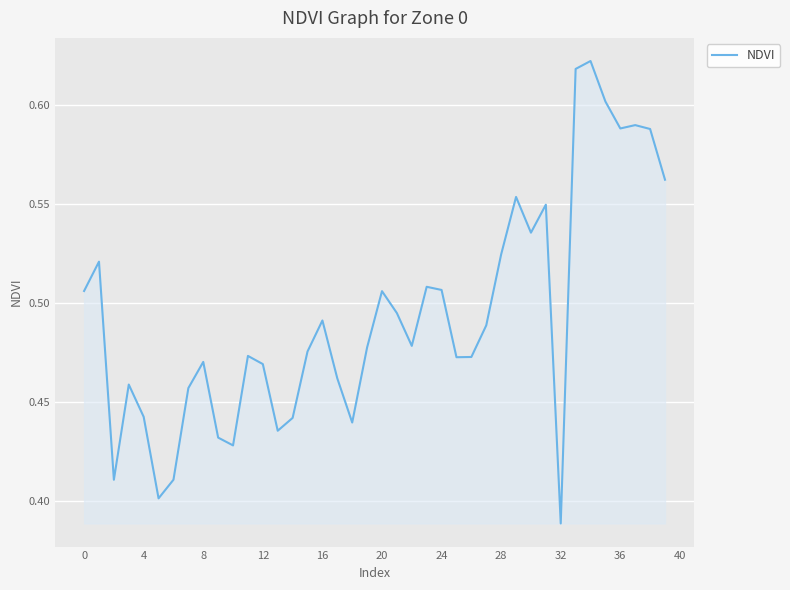

Is this an area chart (filled region under the line)?

Yes